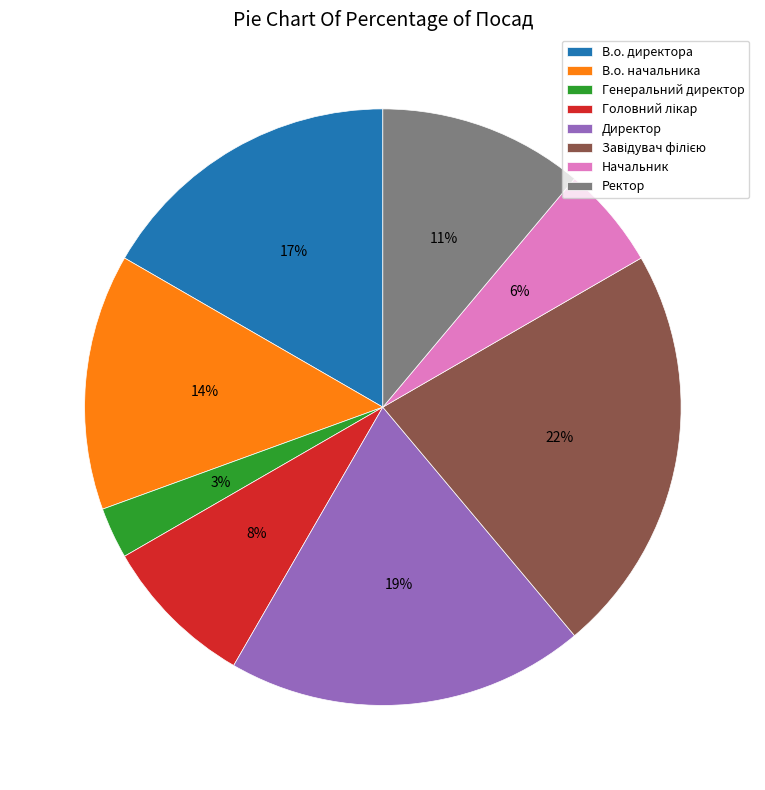

Is Генеральний директор the majority of the pie?

No